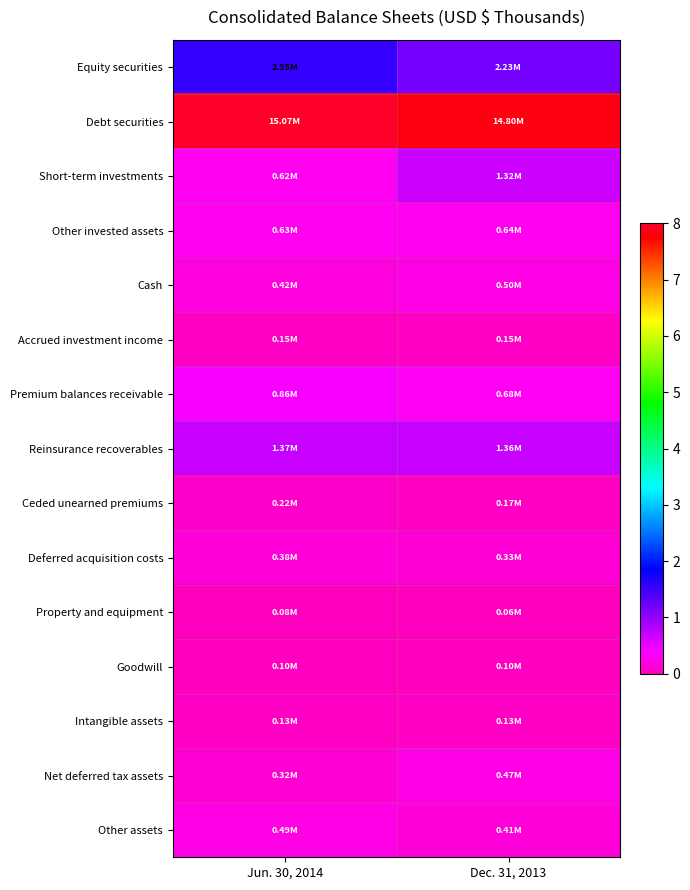

Which label corresponds to the largest value in the chart?

Jun. 30, 2014